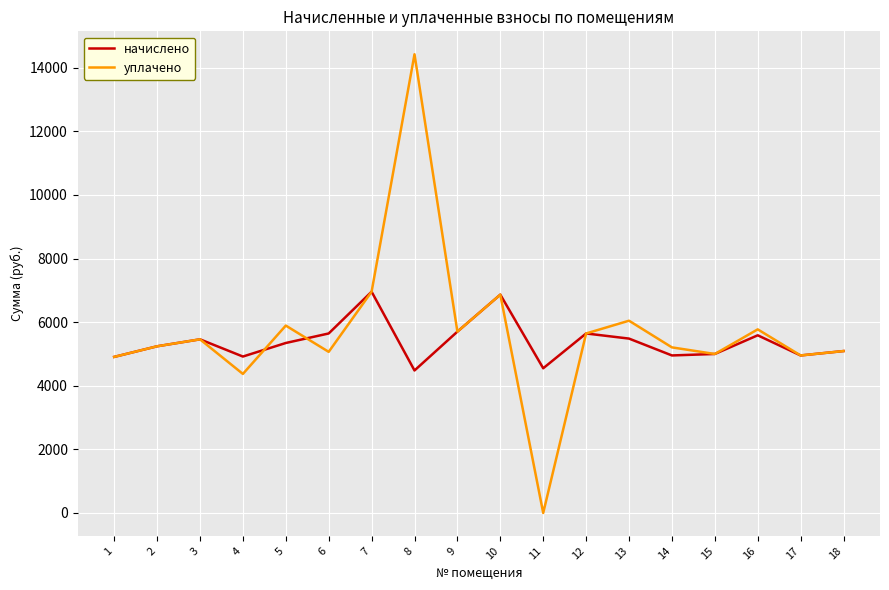

What is the difference between the highest and lowest values at 5?

547.5